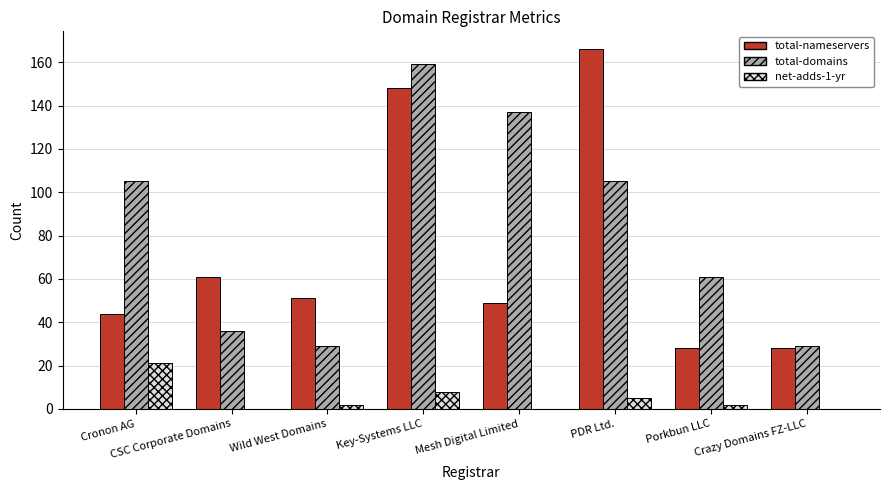

What is the highest value of the total-domains series?

159